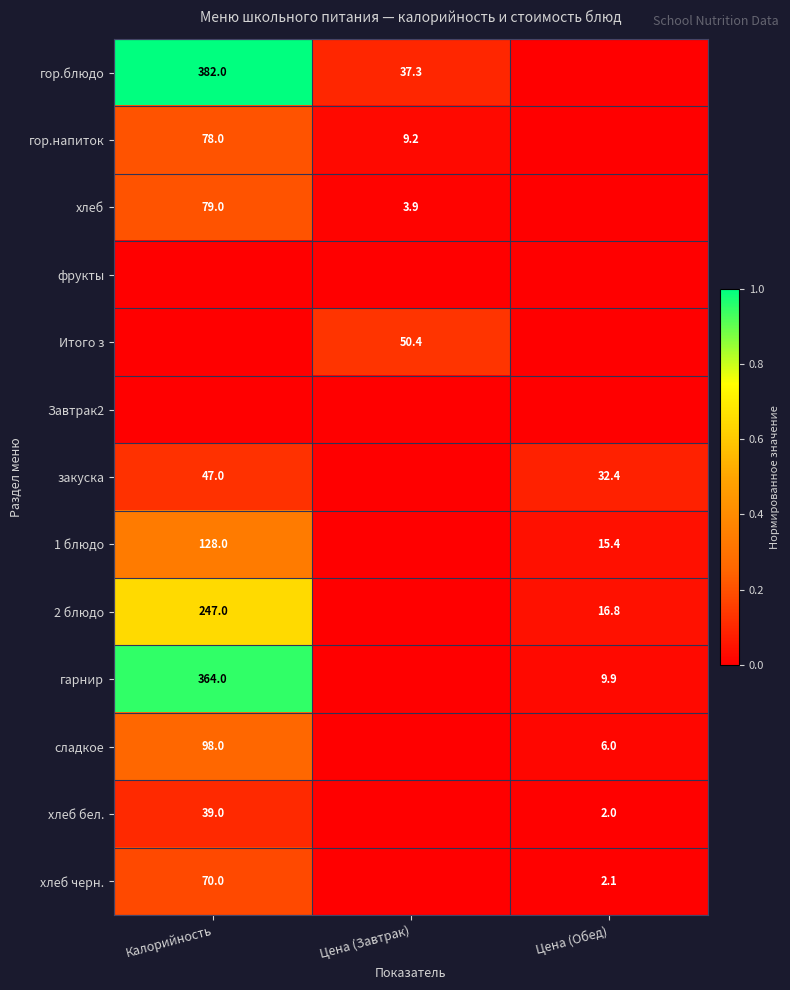

At which category is the sum across all series the highest?

Калорийность